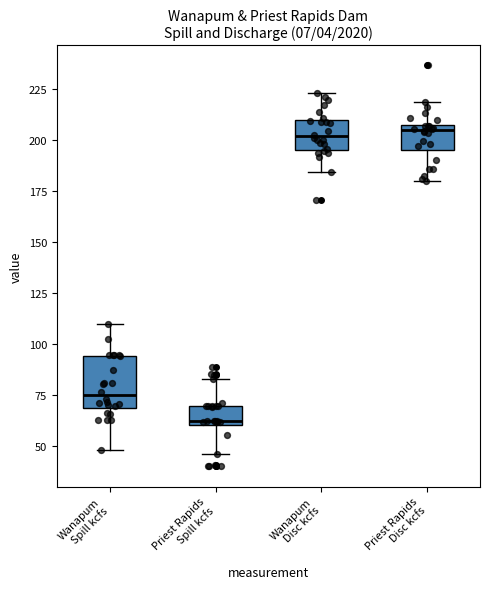

Where does the median line of the box for Wanapum Spill kcfs sit on the y-axis? The values are not printed on the chart, so give them approximately, as read against the axis.

75